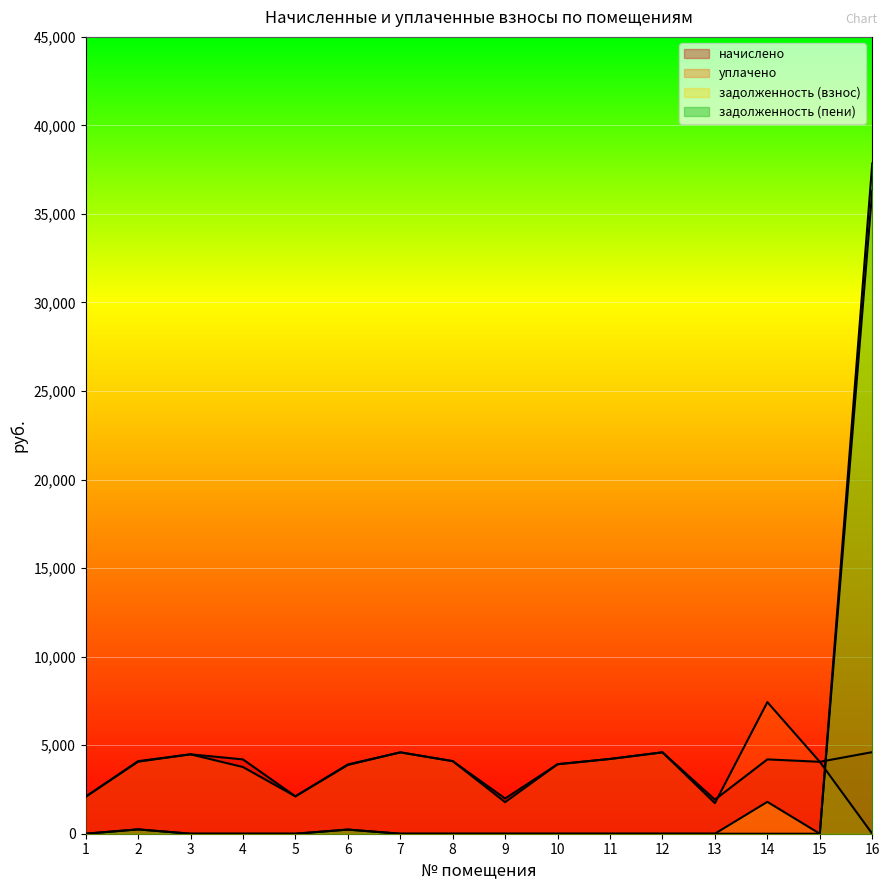

What is the sum of the начислено values at 13 and 5?

4036.5